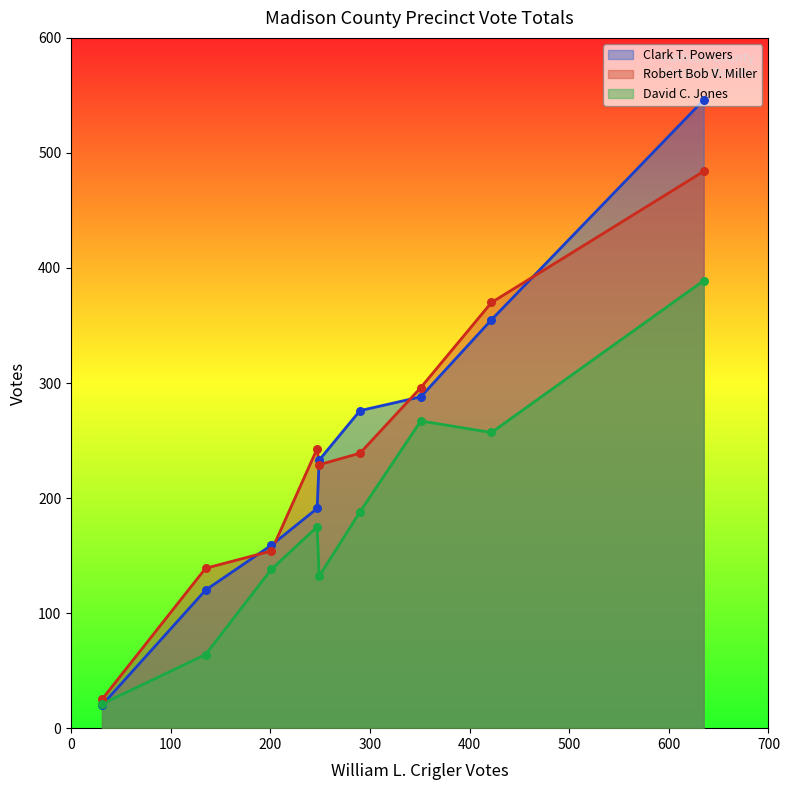

What are all the series names shown in the legend?

Clark T. Powers, Robert Bob V. Miller, David C. Jones